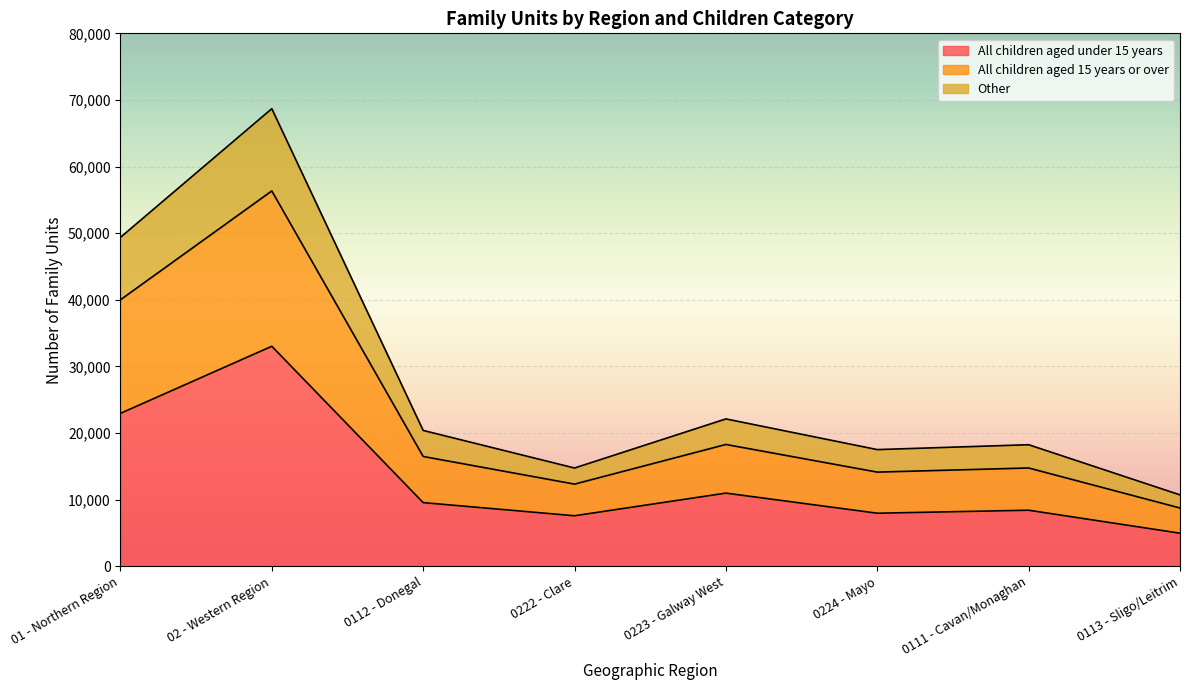

What are all the series names shown in the legend?

All children aged under 15 years, All children aged 15 years or over, Other